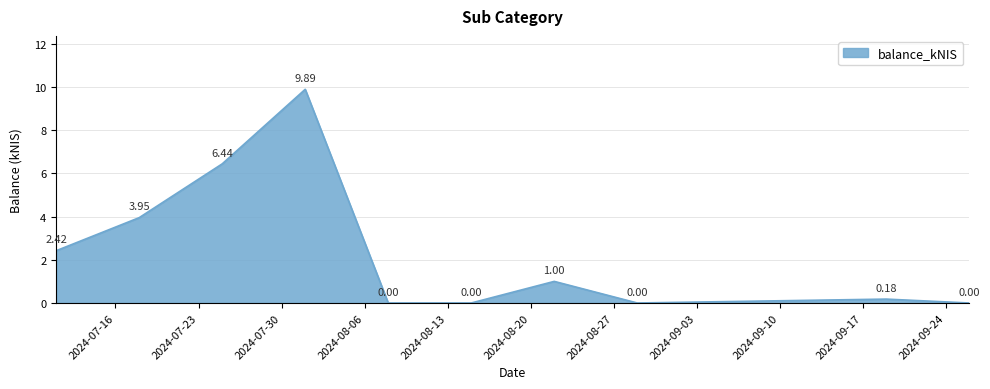

What is the difference between the maximum and minimum values?

9.9